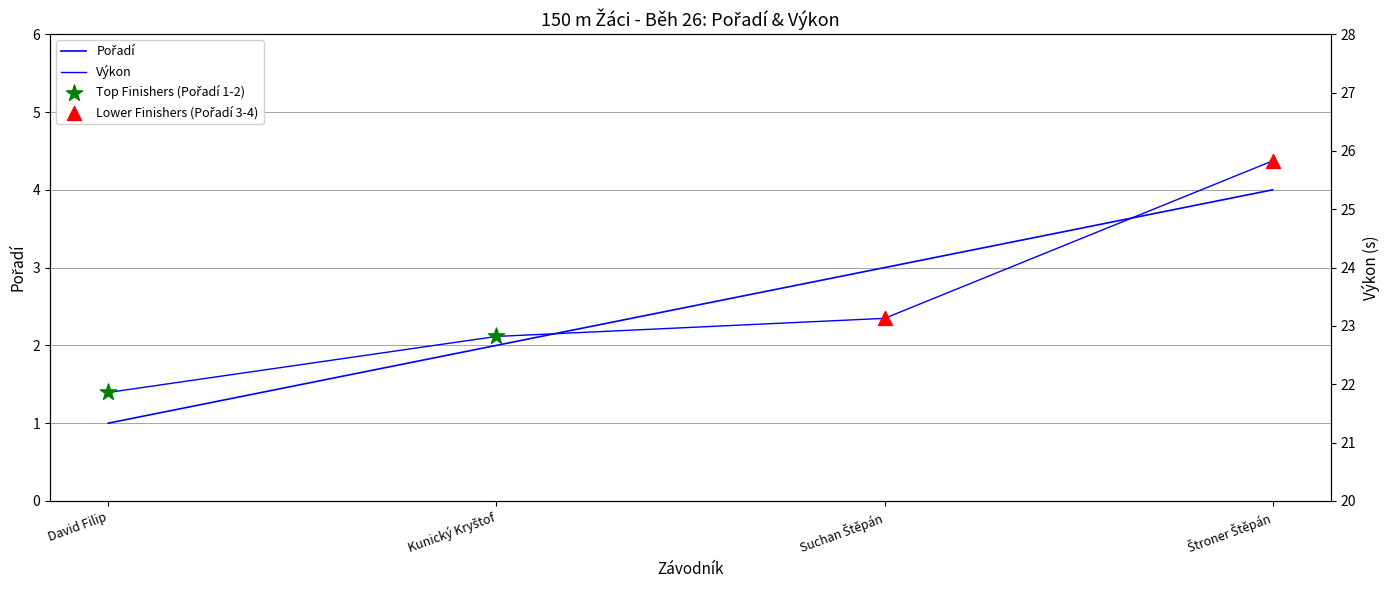

What are all the series names shown in the legend?

Pořadí, Výkon